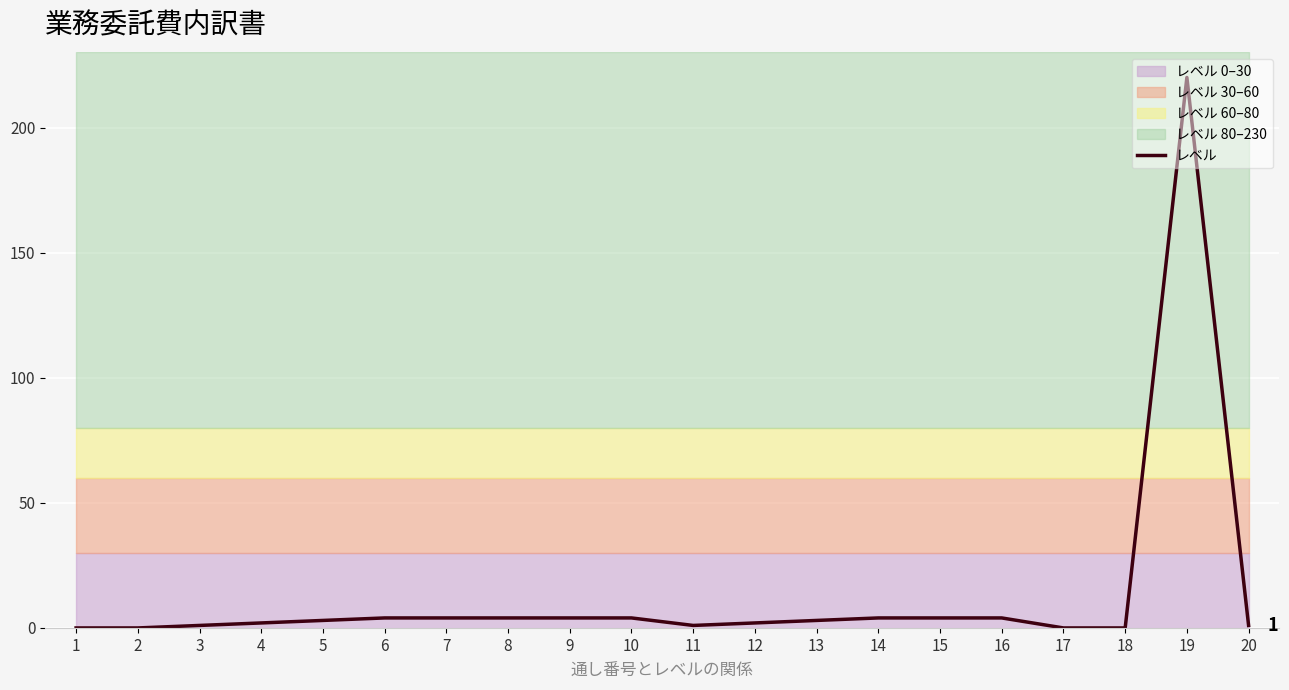

The value at 9 is 4. True or false?

True